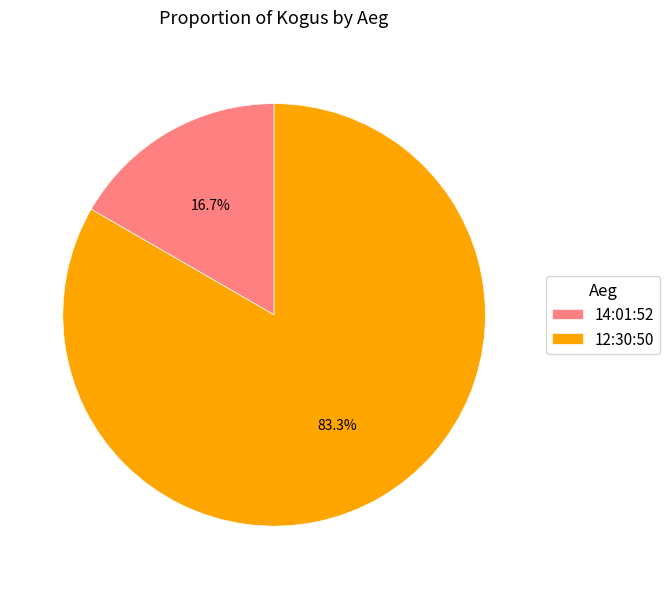

What is the majority slice?

12:30:50